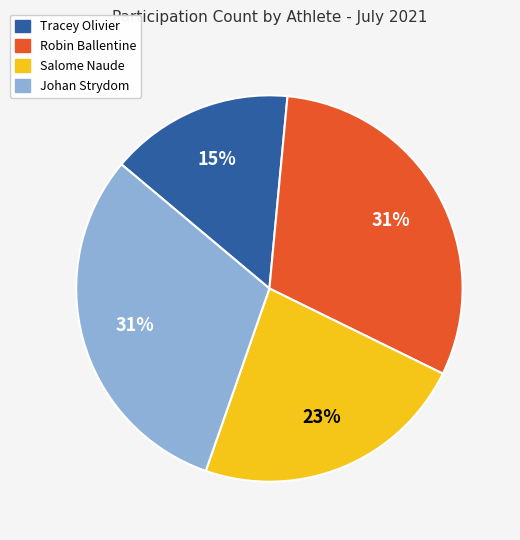

What is the smallest slice in the pie chart?

Tracey Olivier